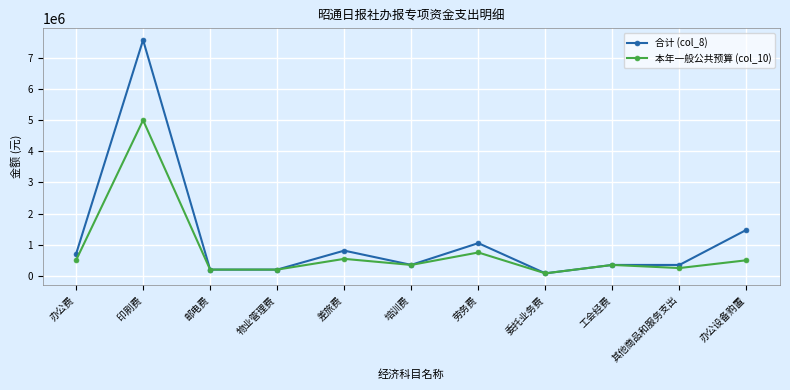

What is the total value across all series at 培训费?

701697.0